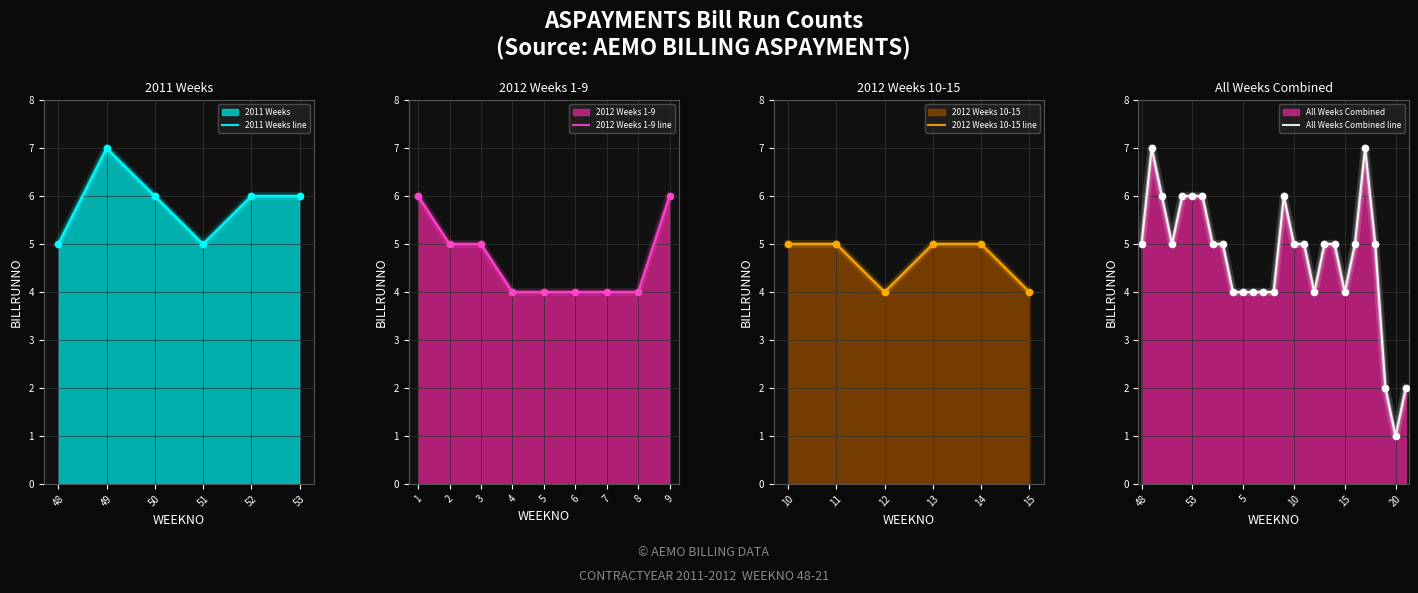

Which has a higher value, 16 or 49?

49